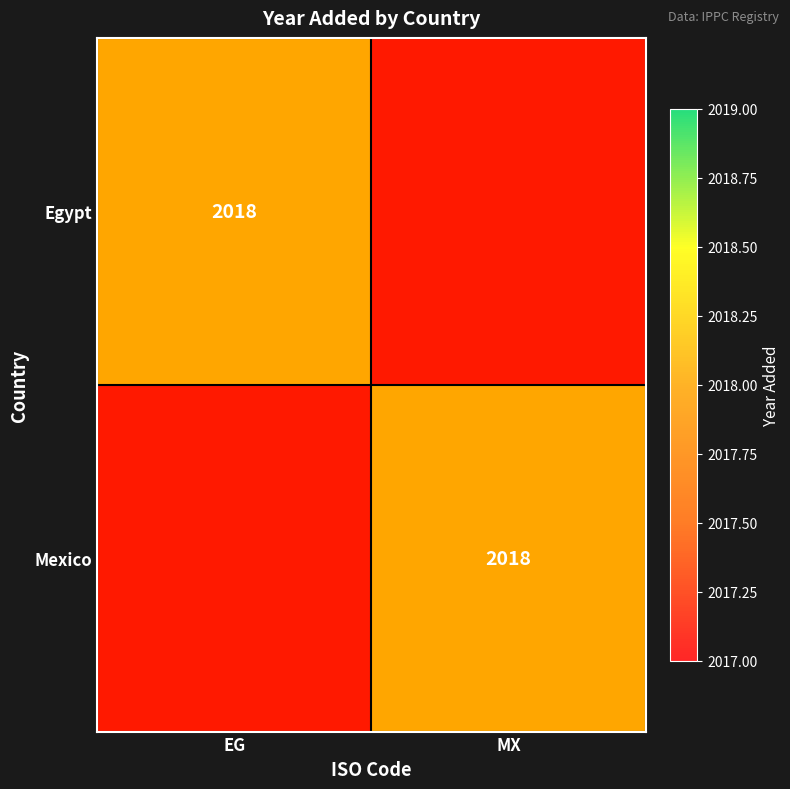

Which series has the largest total across all categories?

Egypt